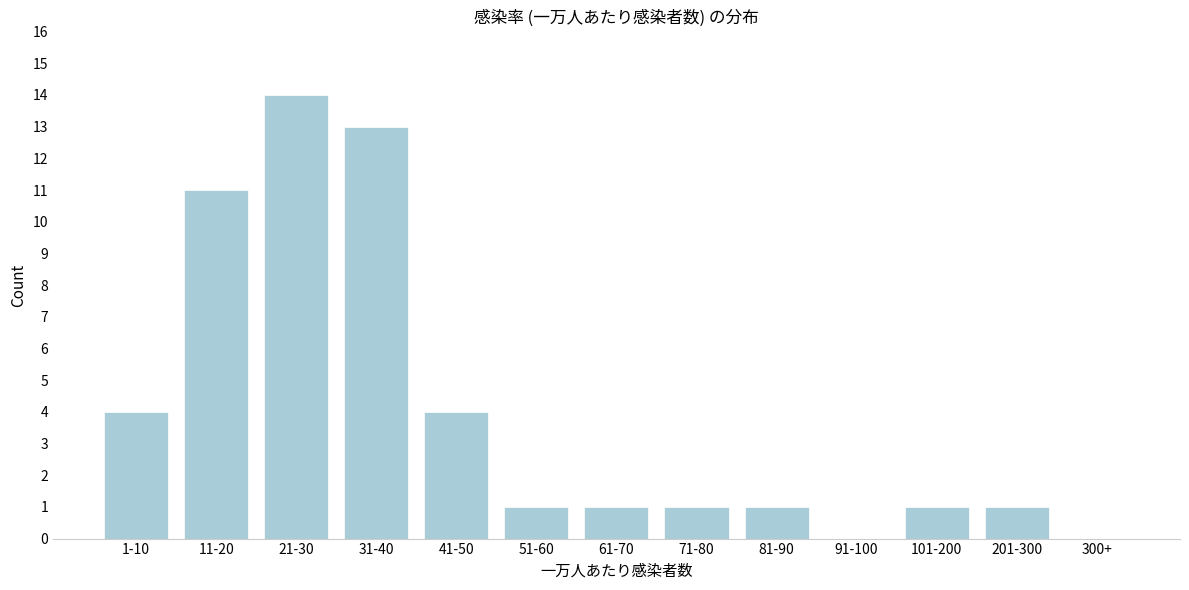

Reading right to left, list all the values displayed in this chart.

300+=0	201-300=1	101-200=1	91-100=0	81-90=1	71-80=1	61-70=1	51-60=1	41-50=4	31-40=13	21-30=14	11-20=11	1-10=4